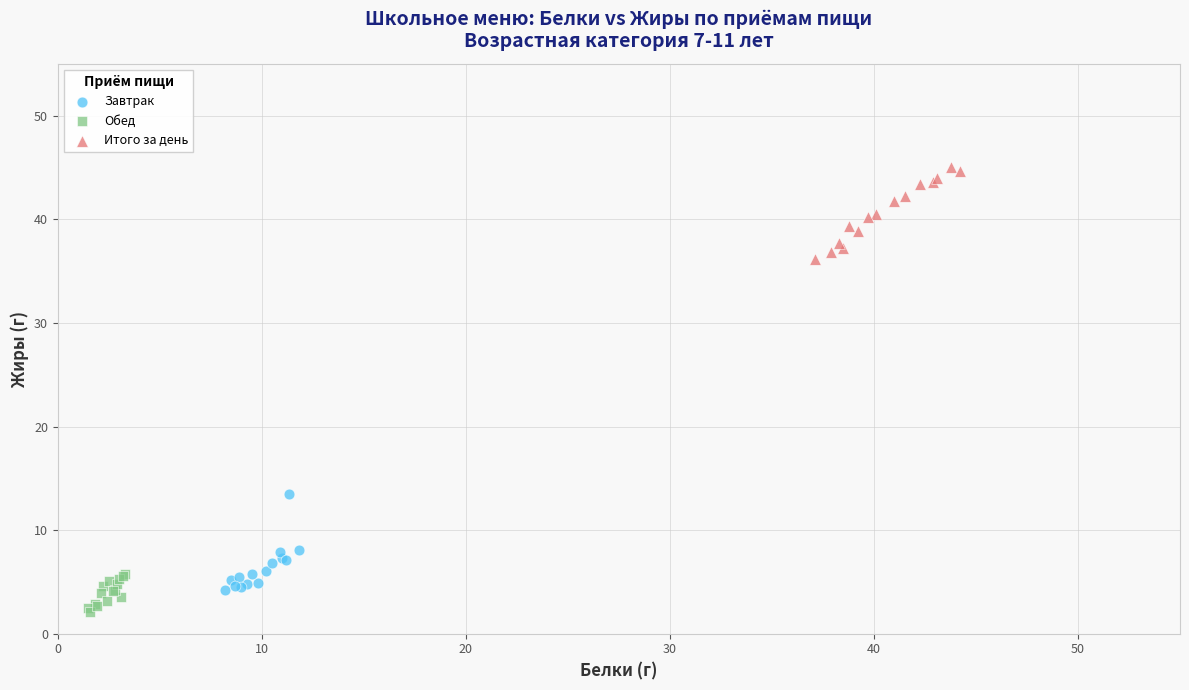

Which series contains the highest Y value?

Итого за день